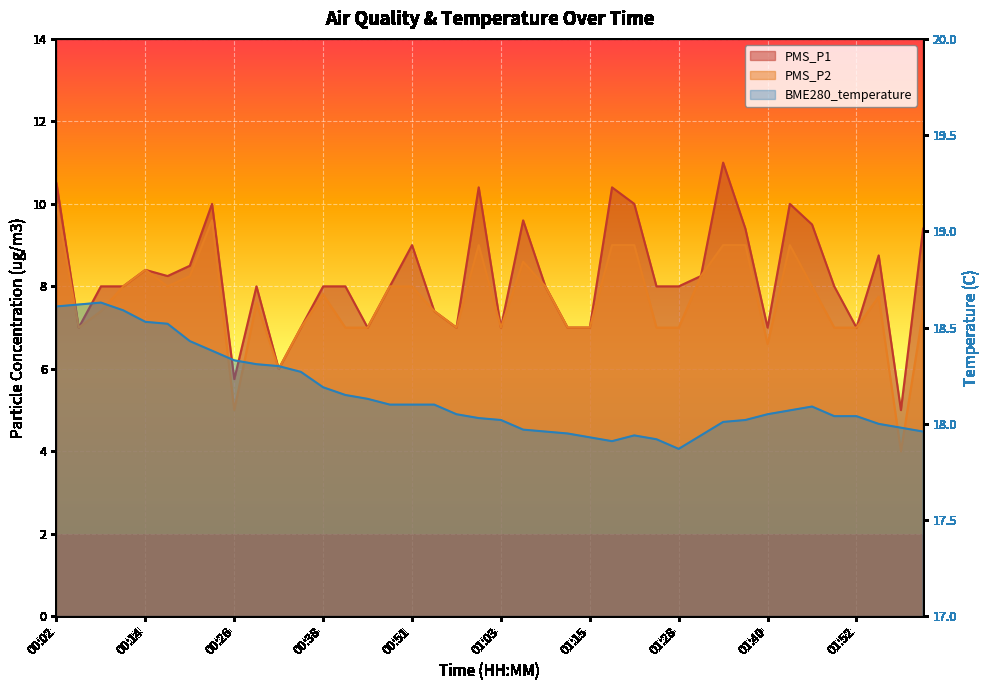

True or false: PMS_P2 and PMS_P1 intersect in this chart.

False